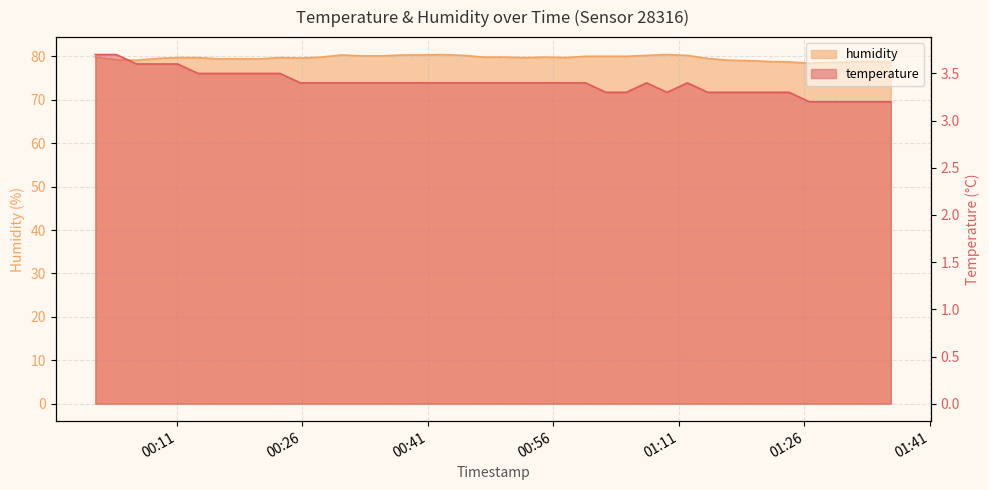

True or false: temperature has more than 1 interior local peaks.

True